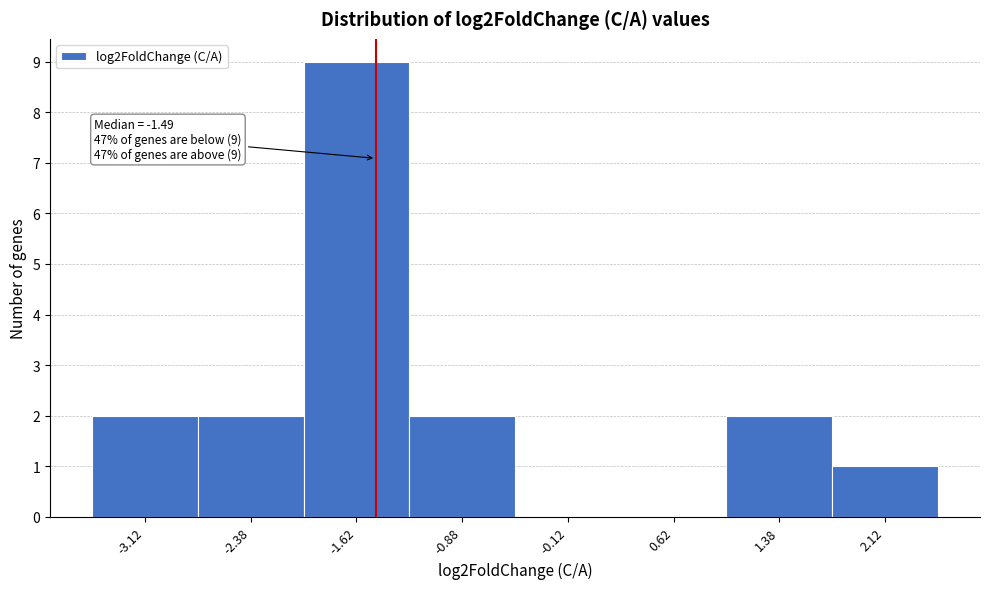

Which range on the x-axis has the tallest bar?

-2.00 to -1.25